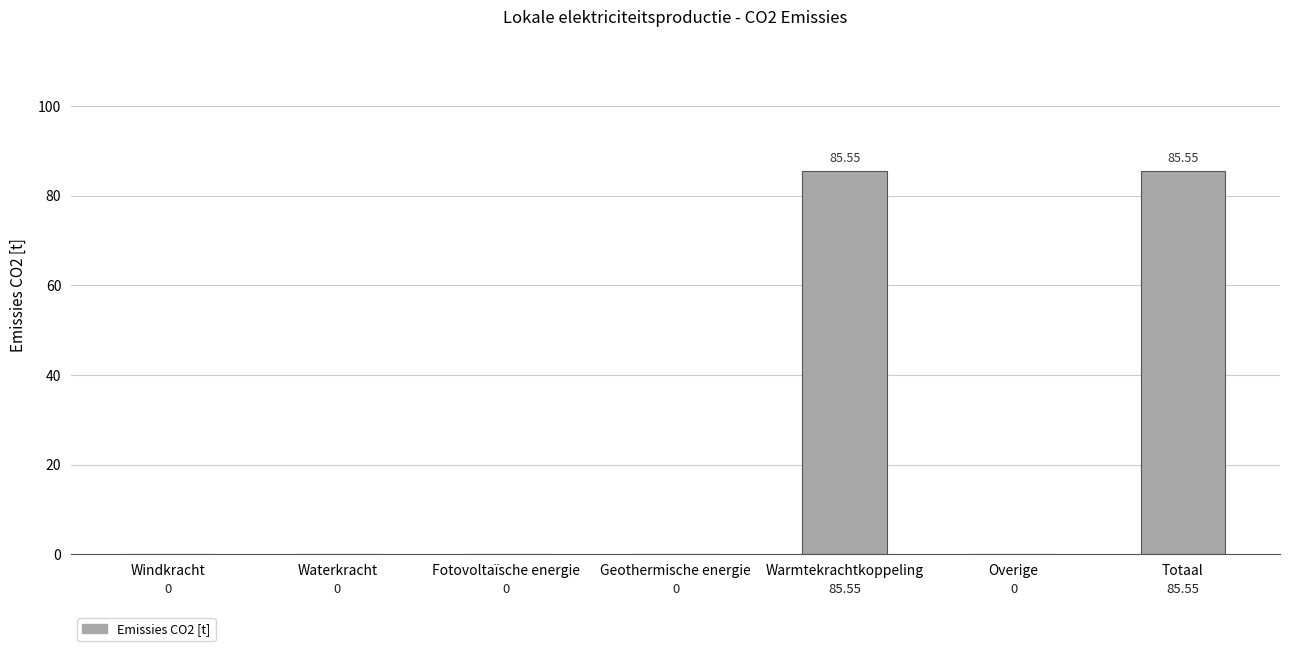

Which has a higher value, Totaal or Waterkracht?

Totaal